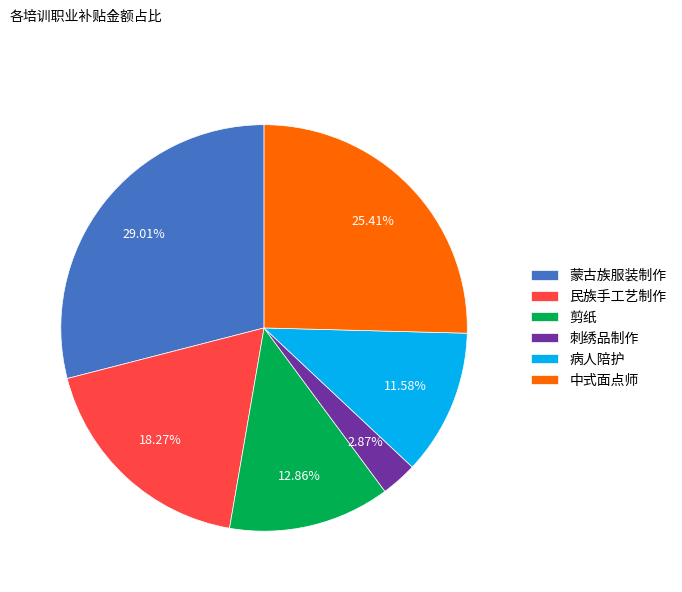

How many segments does this pie chart have?

6